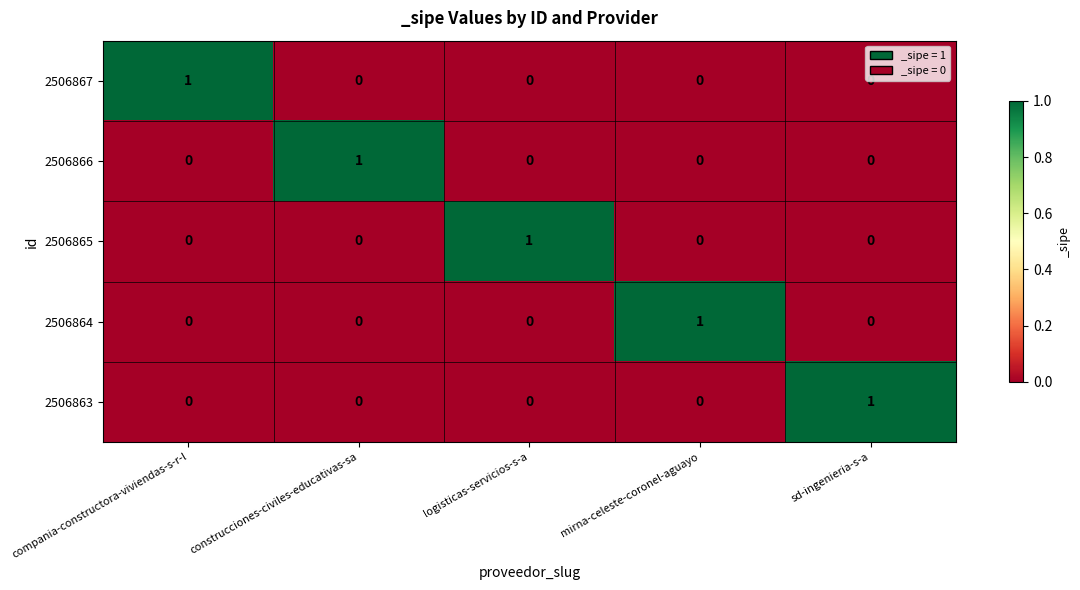

At how many categories does at least one series exceed 0?

5